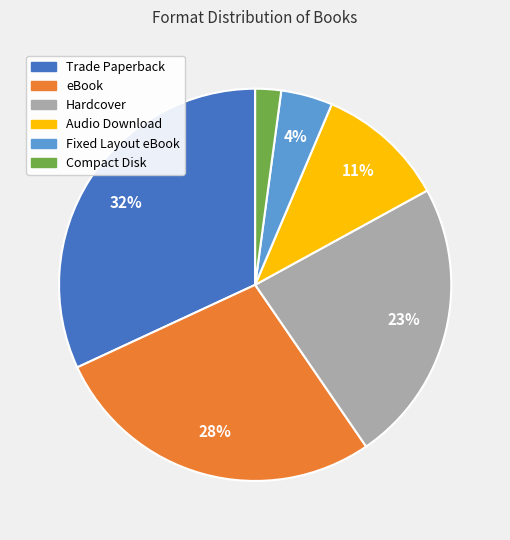

Which category has the smallest portion of the pie?

Compact Disk